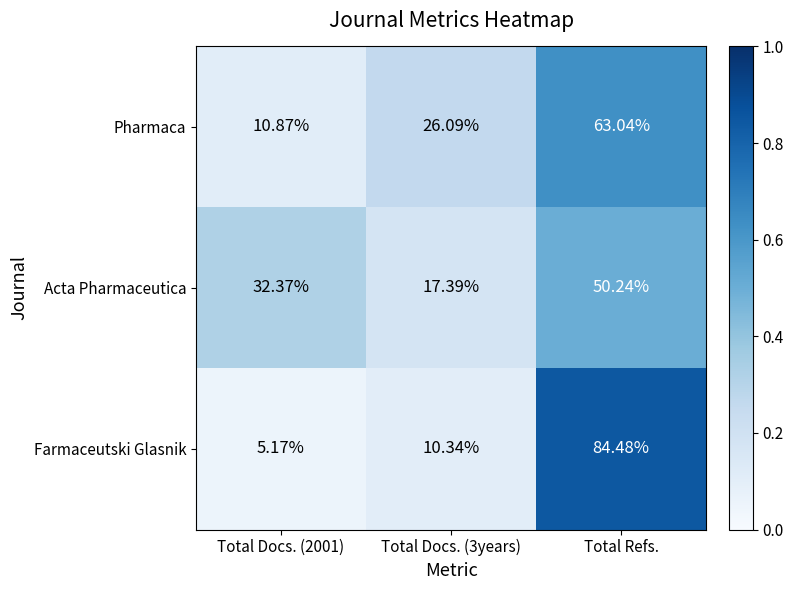

Is the value of Pharmaca at Total Docs. (2001) greater than the value of Farmaceutski Glasnik at Total Docs. (3years)?

Yes